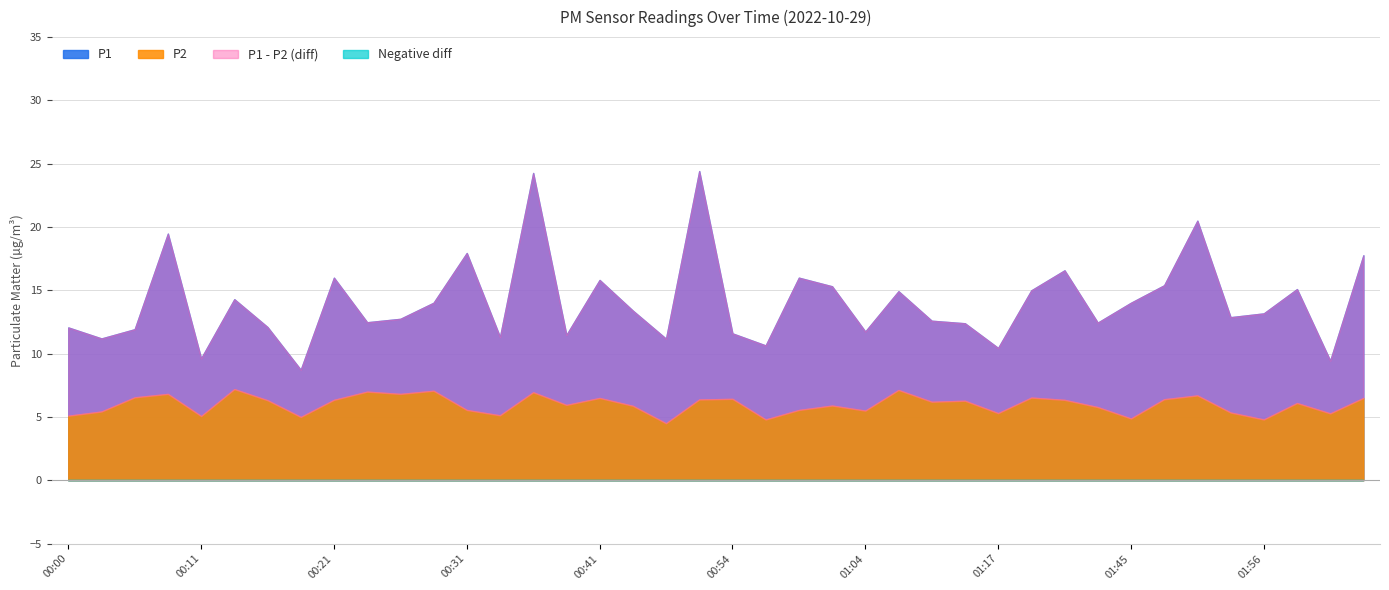

Which has a higher value, 01:09 or 01:39?

01:39